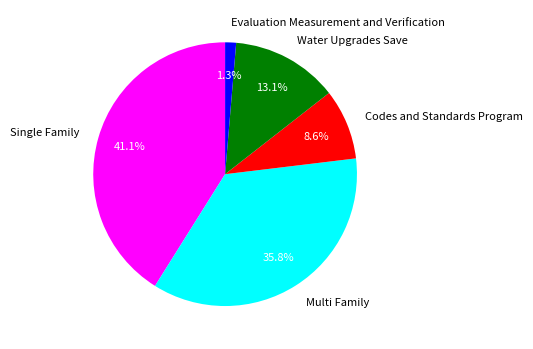

Between Codes and Standards Program and Multi Family, which is larger?

Multi Family